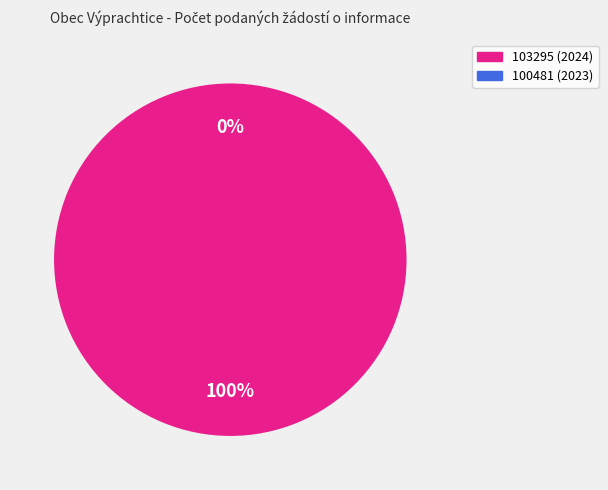

True or false: 100481 (2023) accounts for 0% of the total.

True